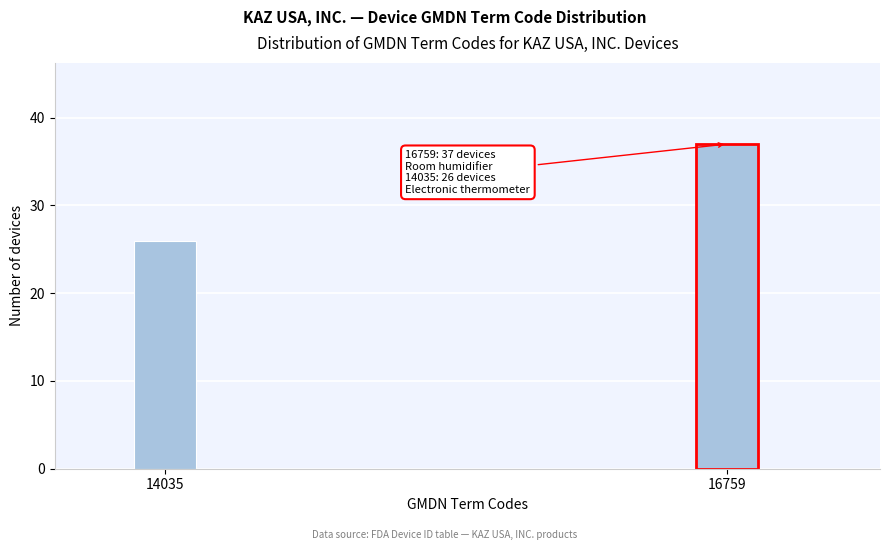

Reading right to left, list all the values displayed in this chart.

16759=37	14035=26